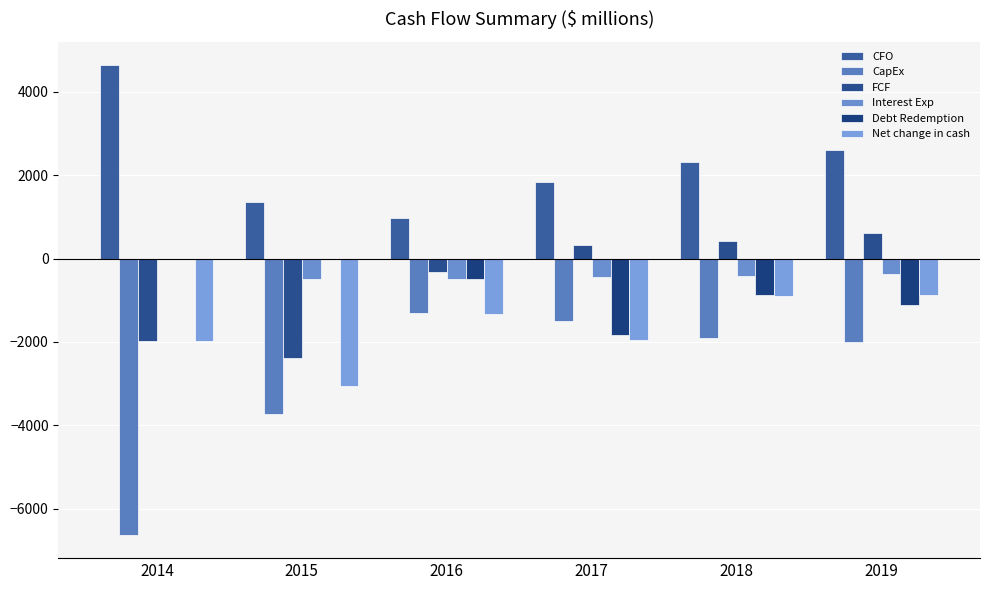

List the labels in order of CapEx value, smallest first.

2014, 2015, 2019, 2018, 2017, 2016